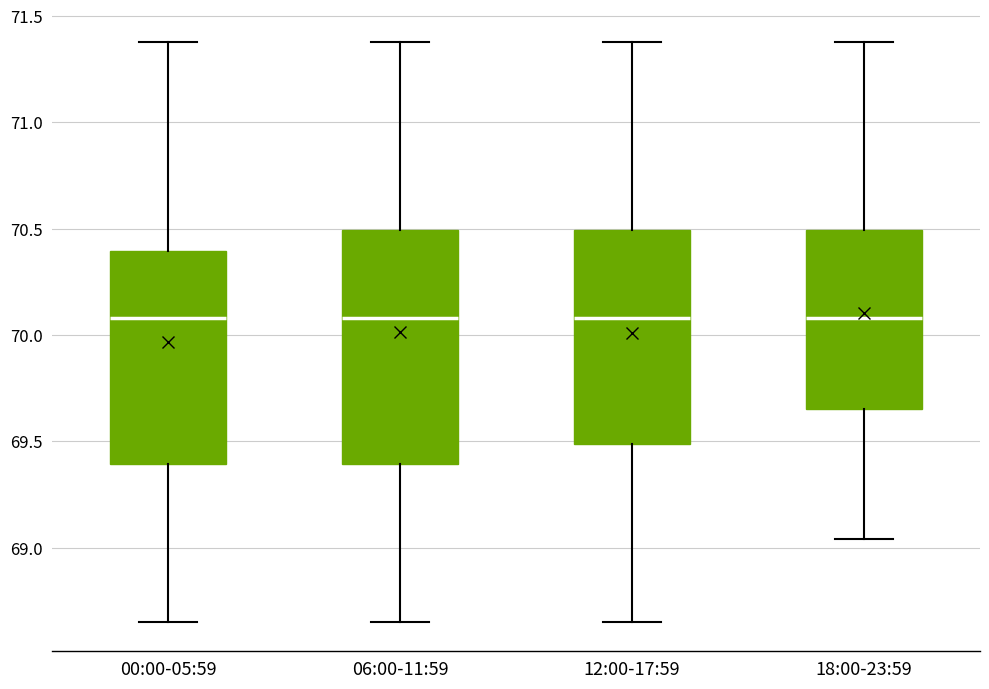

Reading left to right, read every box against the y-axis: the position of its median line, the range the box covers, and the ends of its whiskers. The values are not printed on the chart, so give them approximately, as read against the axis.

00:00-05:59: median 70.10, box 69.40 to 70.40, whiskers 68.65 to 71.40
06:00-11:59: median 70.10, box 69.40 to 70.50, whiskers 68.65 to 71.40
12:00-17:59: median 70.10, box 69.50 to 70.50, whiskers 68.65 to 71.40
18:00-23:59: median 70.10, box 69.65 to 70.50, whiskers 69.05 to 71.40